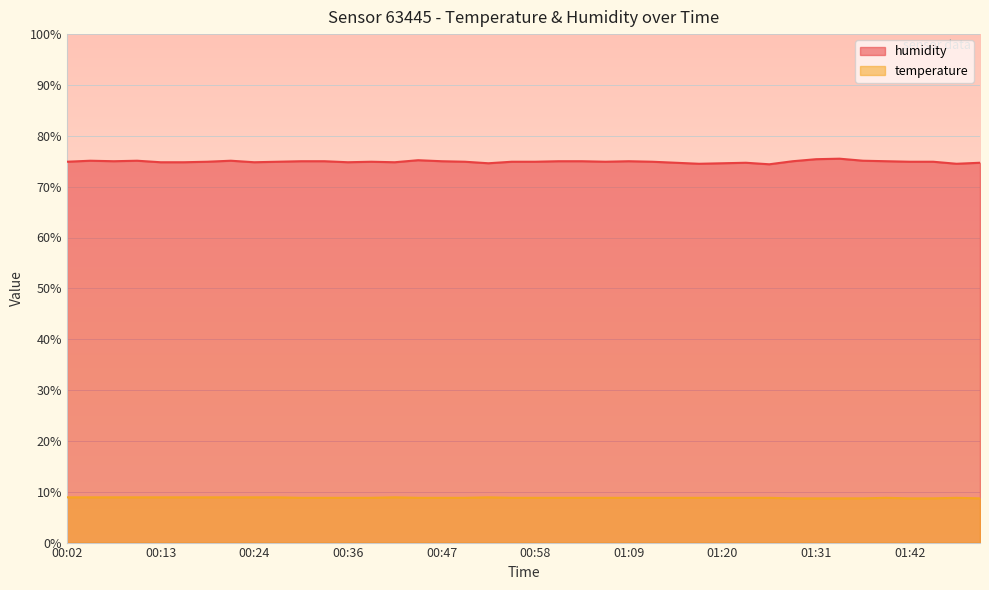

What is the difference between the highest and lowest values at 01:37?

66.4